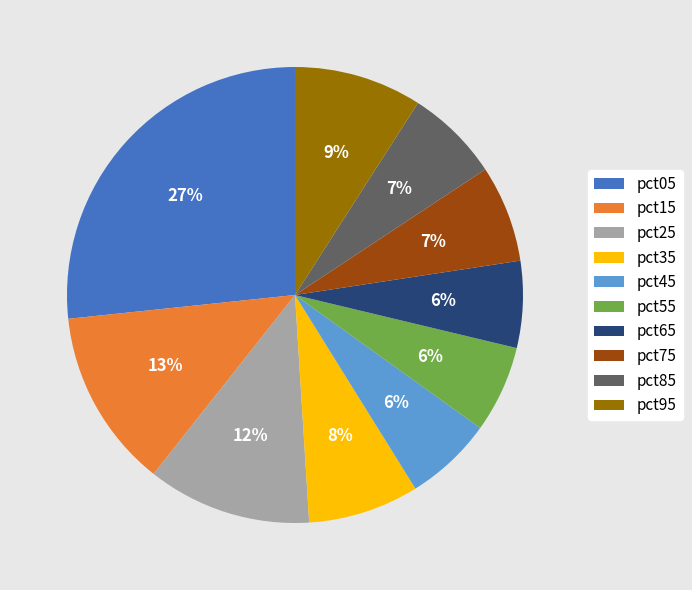

Count the number of slices in the pie.

10